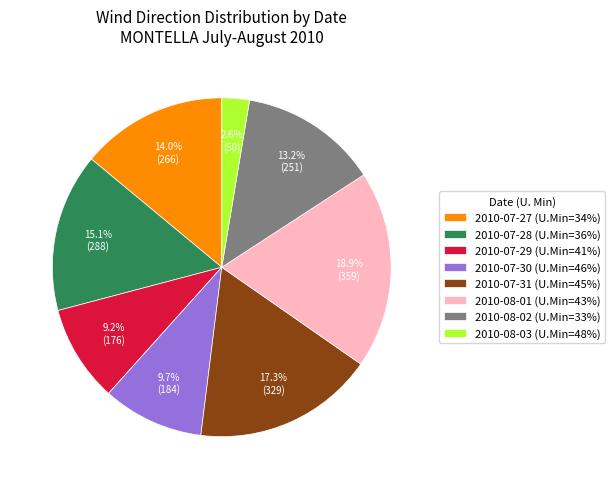

What is the ratio of the value at 2010-08-01 (U.Min=43%) to the value at 2010-08-02 (U.Min=33%)?

1.4